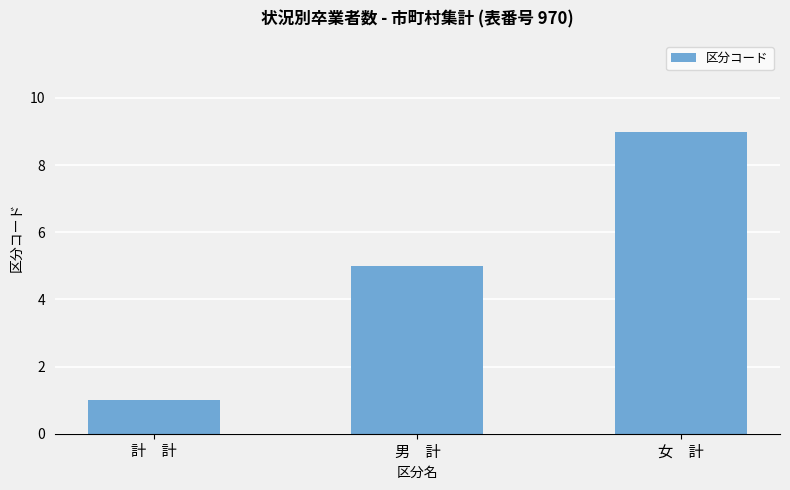

Count the number of categories in the chart.

3